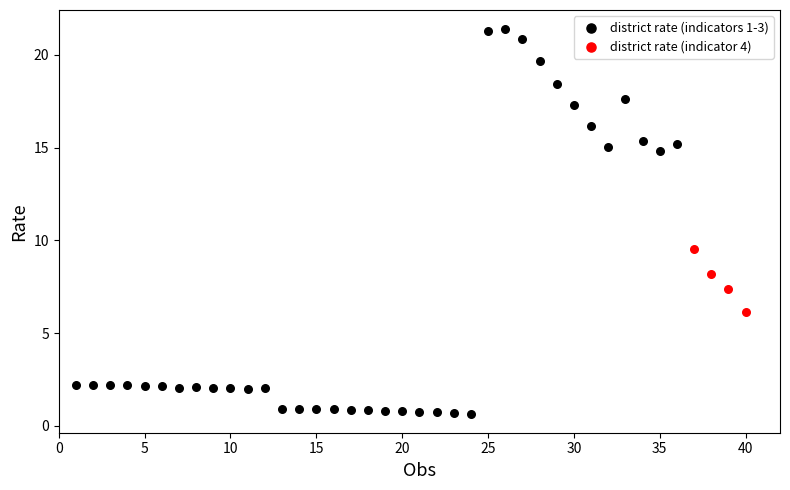

Which series contains the lowest Y value?

district rate (indicators 1-3)